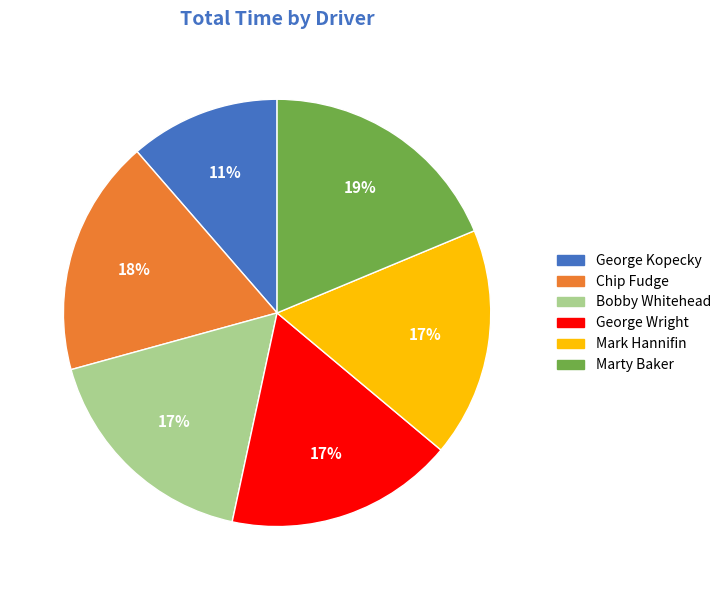

Count the number of slices in the pie.

6